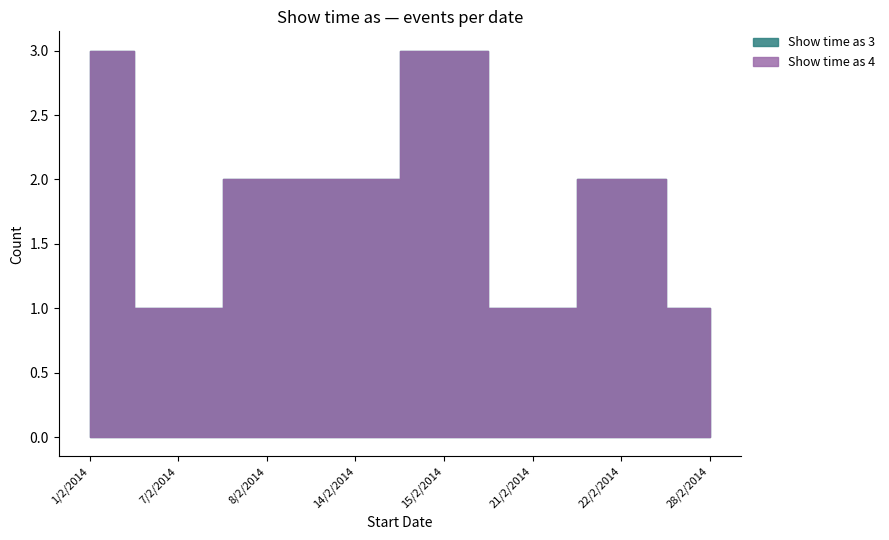

Does the chart have visible grid lines?

No